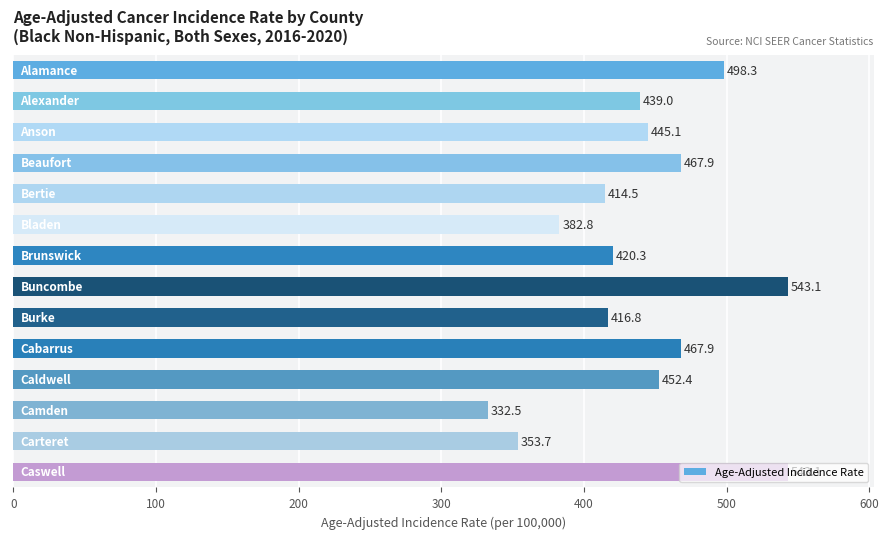

How many values exceed 445?

7